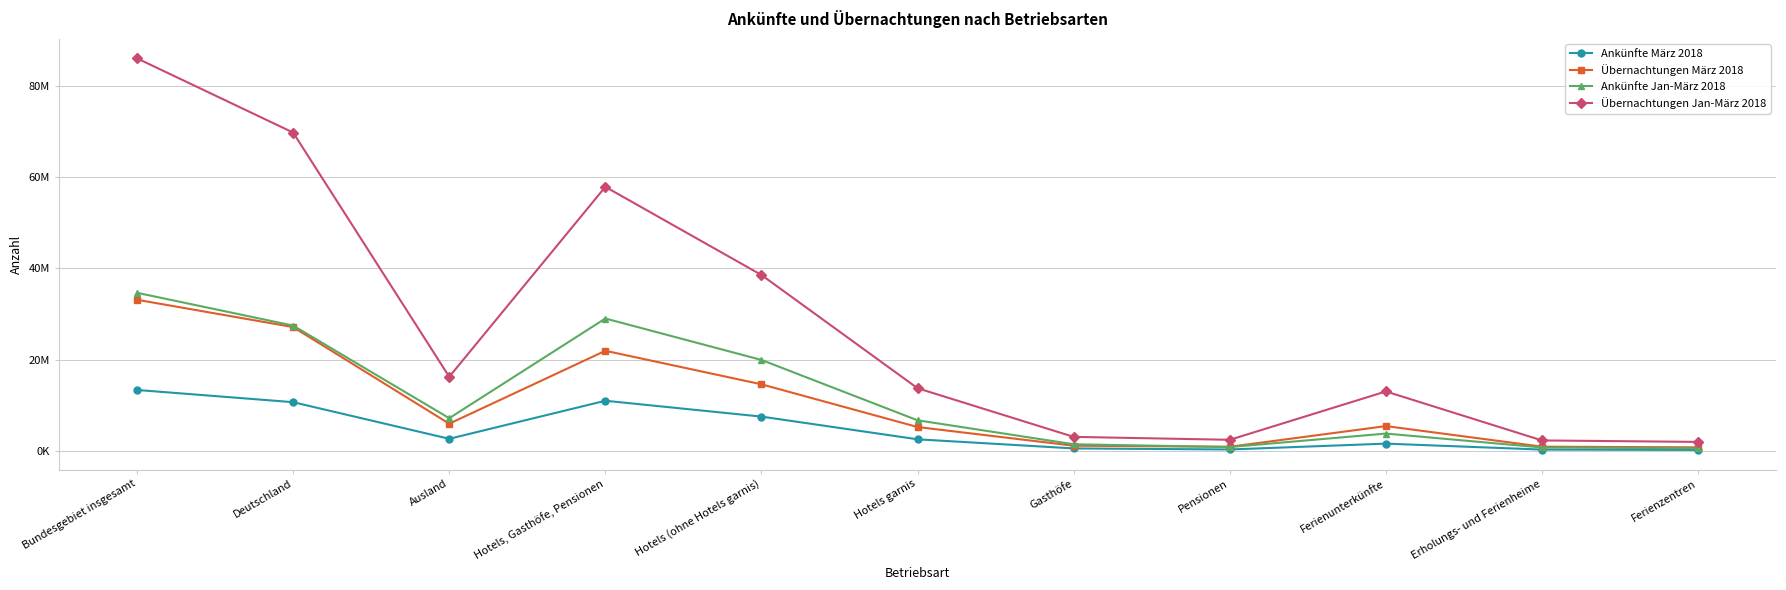

The value of Ankünfte März 2018 at Ferienunterkünfte is 1617903. True or false?

True